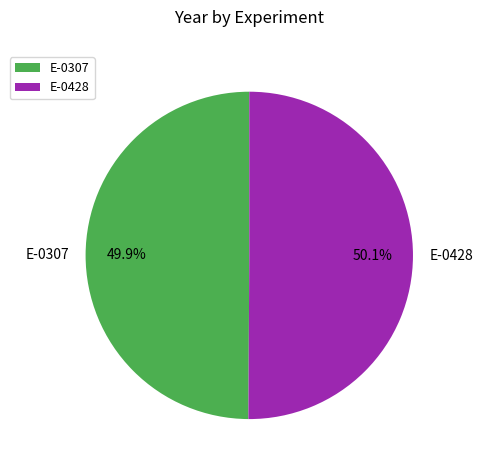

To the nearest percent, what percentage of the pie is E-0428?

50%